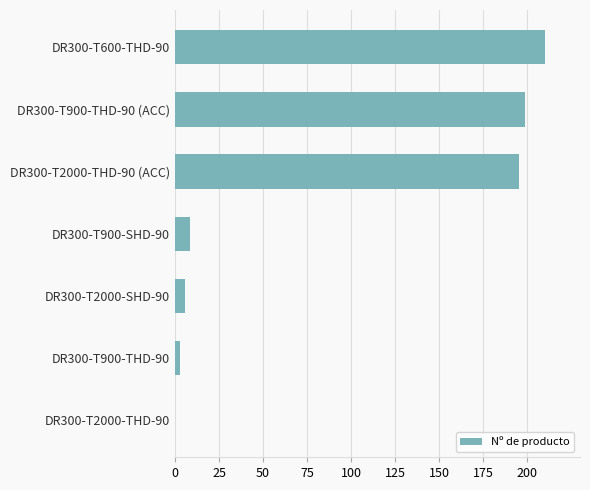

Which category has the highest value across all series?

DR300-T600-THD-90